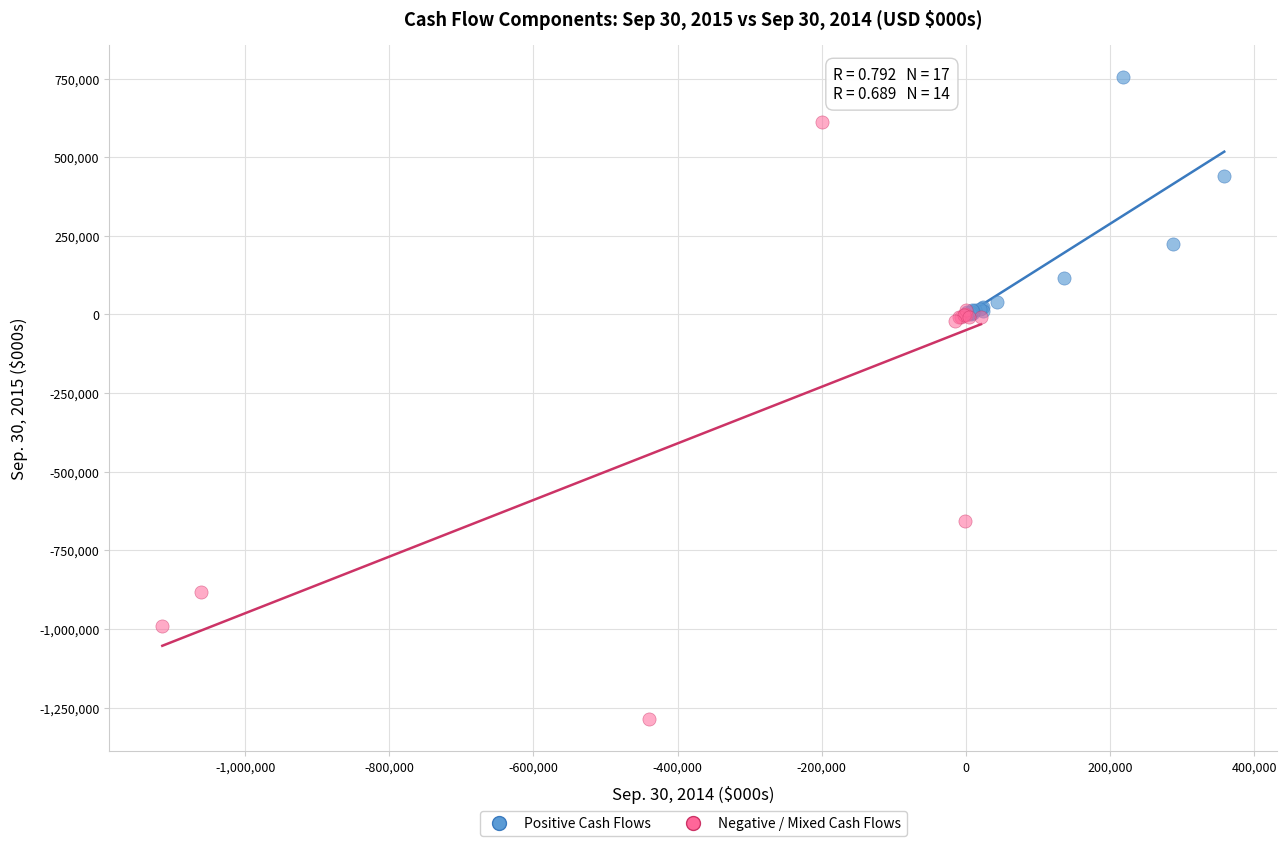

Which series has the widest spread of Y values?

Negative / Mixed Cash Flows